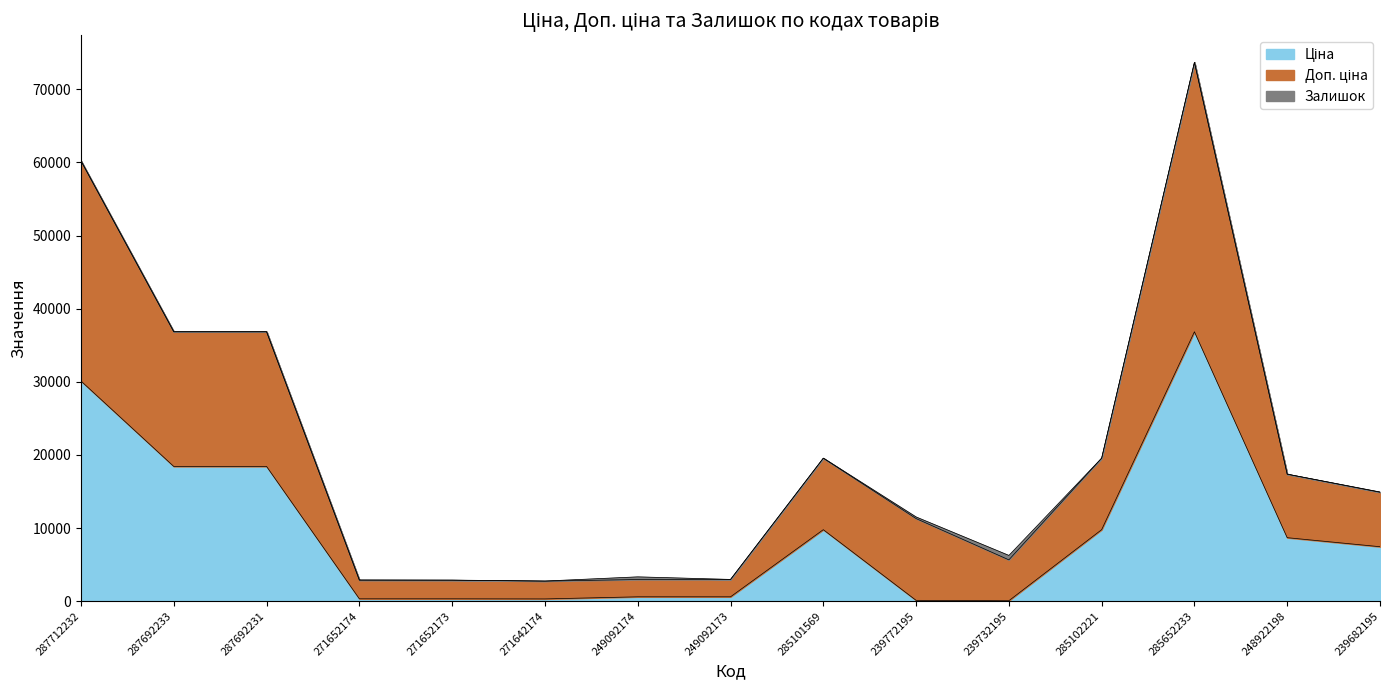

In Доп. ціна, how many points are lower than both neighbors (excluding endpoints)?

3